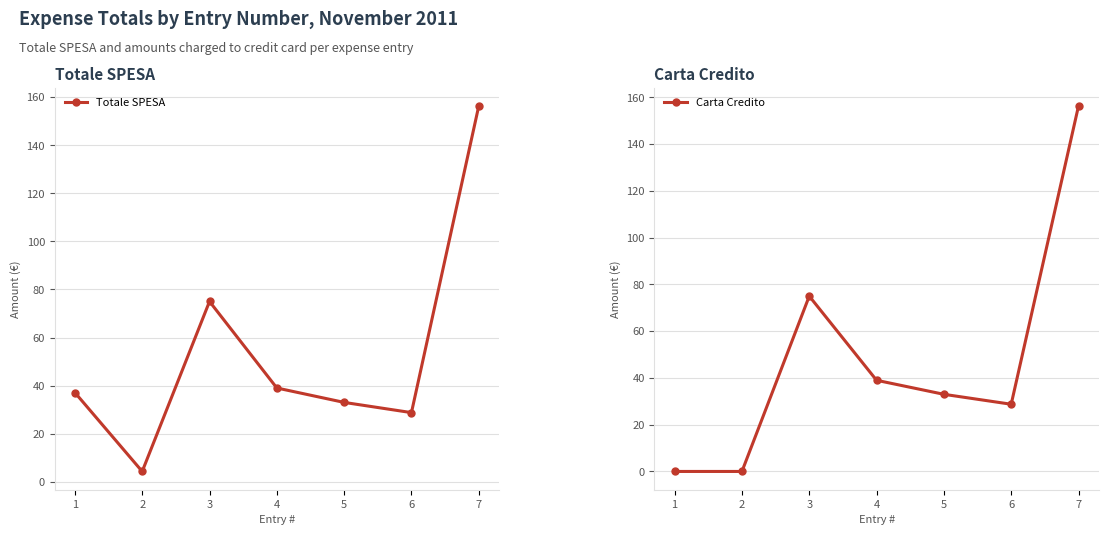

Between 5 and 4, which is larger?

4